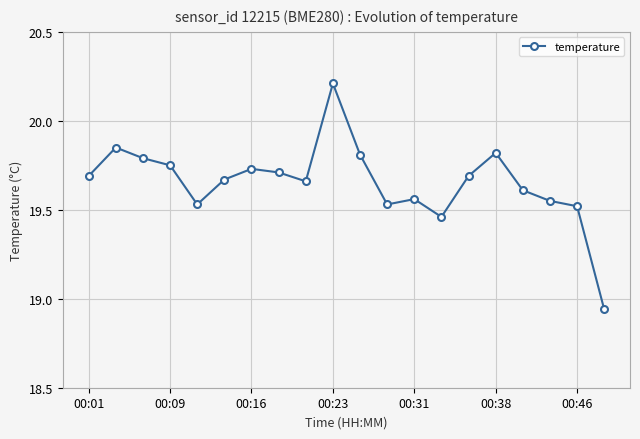

What is the difference between the maximum and minimum values?

1.3